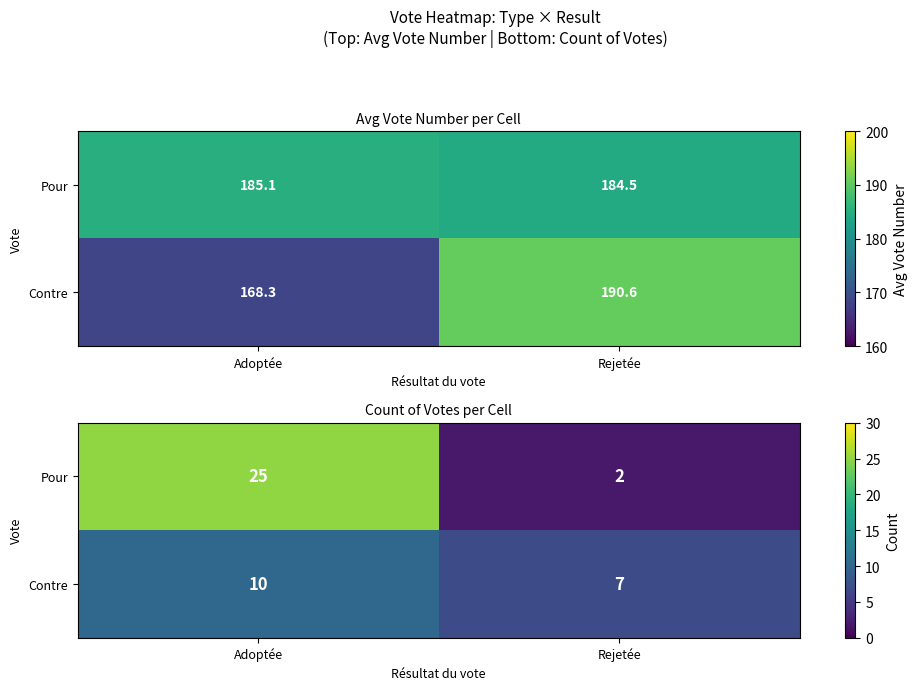

At which category does the chart reach its peak across all series?

Adoptée